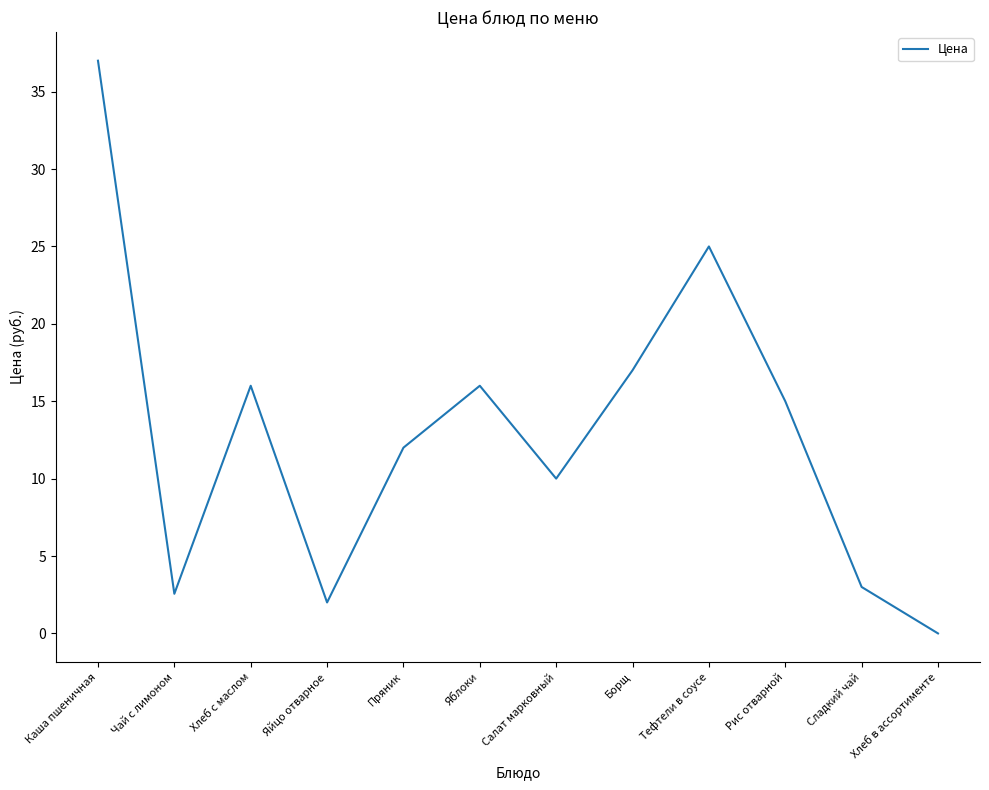

What is the ratio of the value at Пряник to the value at Хлеб с маслом?

0.8